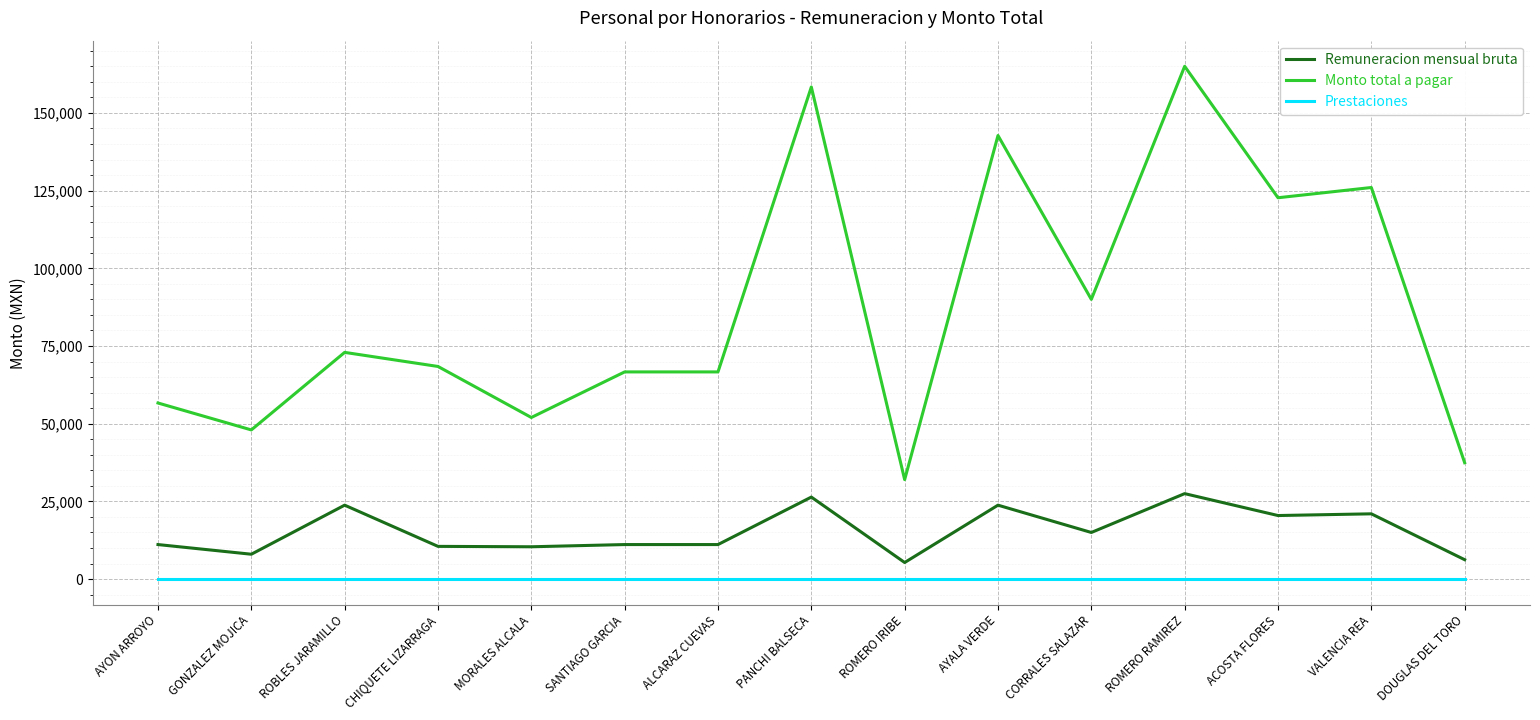

Which category has the highest value in the Monto total a pagar series?

ROMERO RAMIREZ